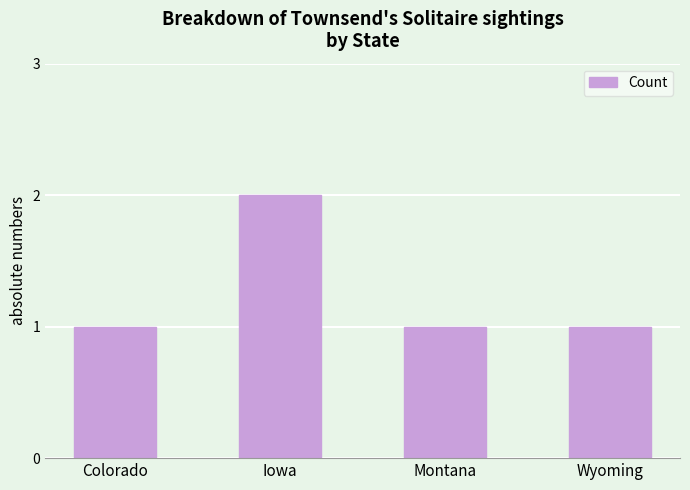

Does the chart contain any negative values?

No